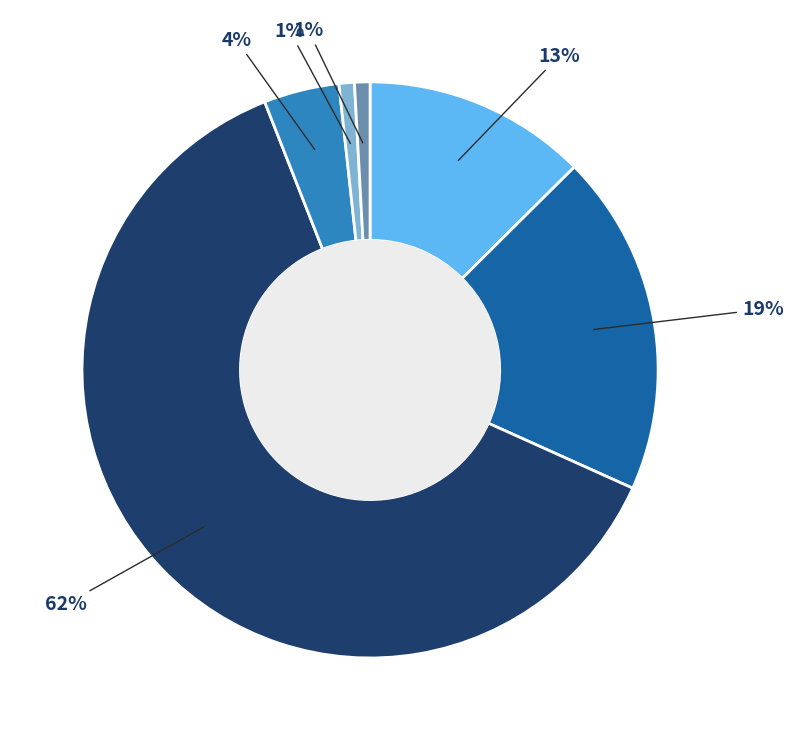

Does any single category account for the majority?

Yes